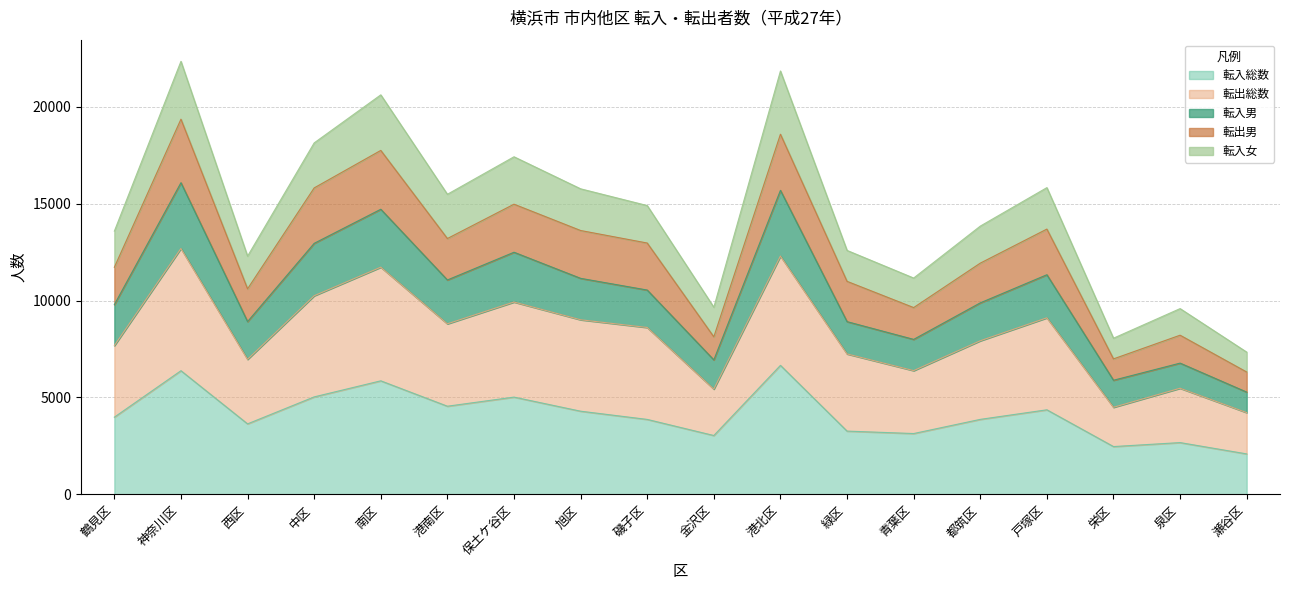

True or false: 転入総数 has a value of 5822 at 磯子区.

False